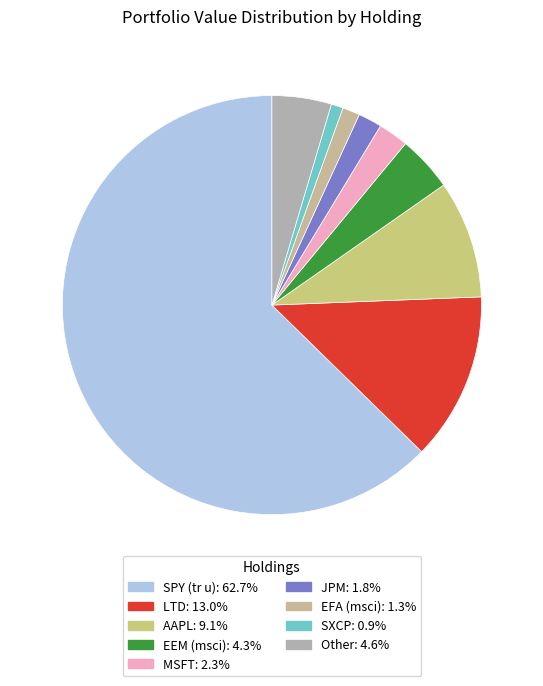

How many slices are in this pie chart?

9